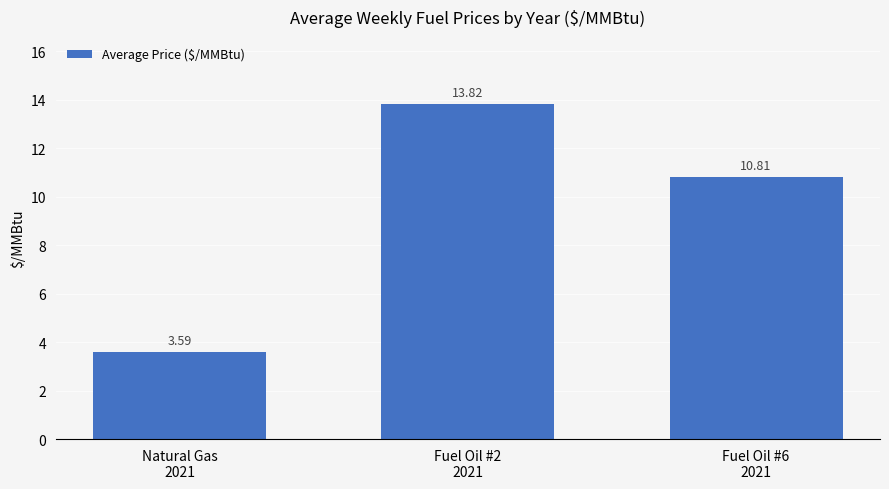

Which category has the lowest value across all series?

Natural Gas
2021